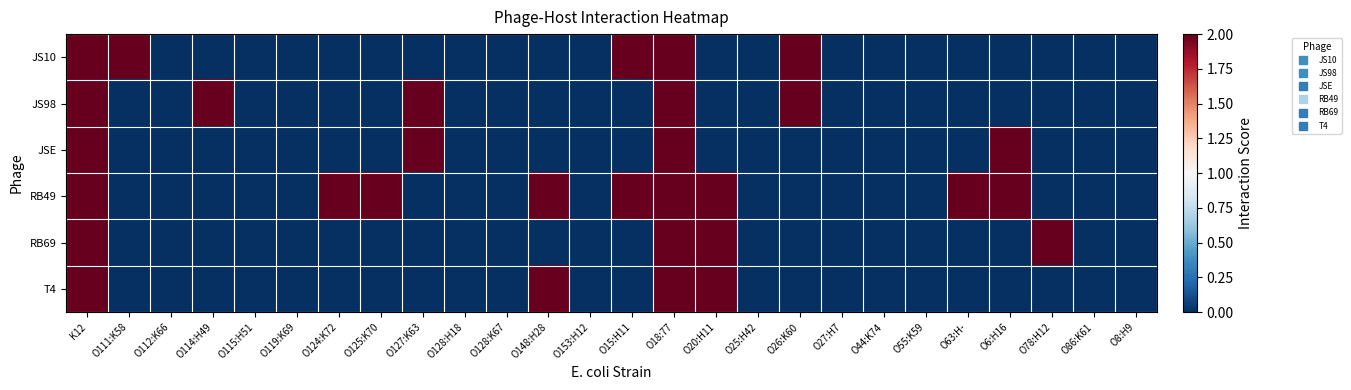

List the series in order of their peak value, lowest first.

JS10, JS98, JSE, RB49, RB69, T4